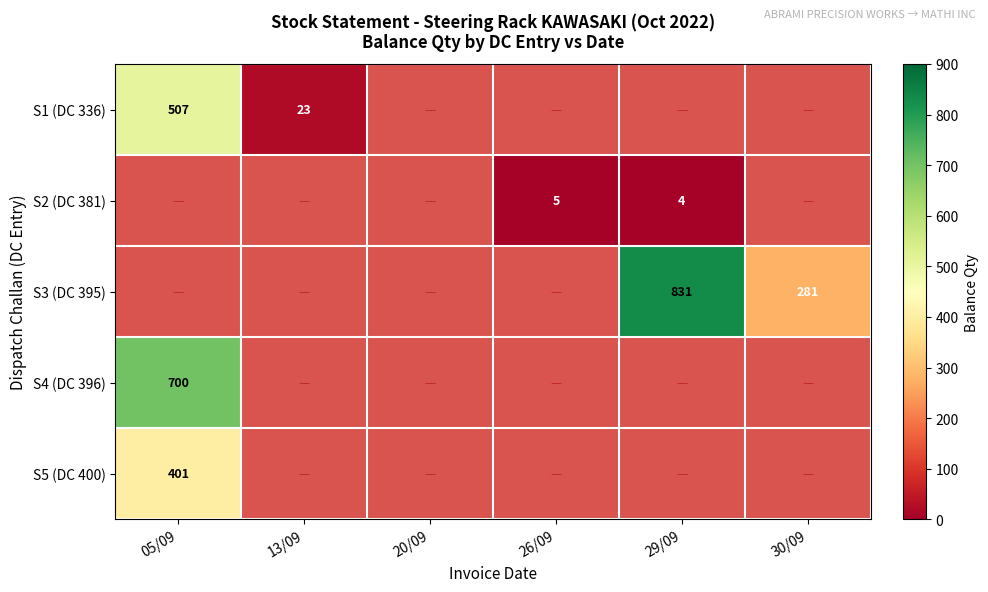

The S2 (DC 381) series shows 2 at 26/09. True or false?

False